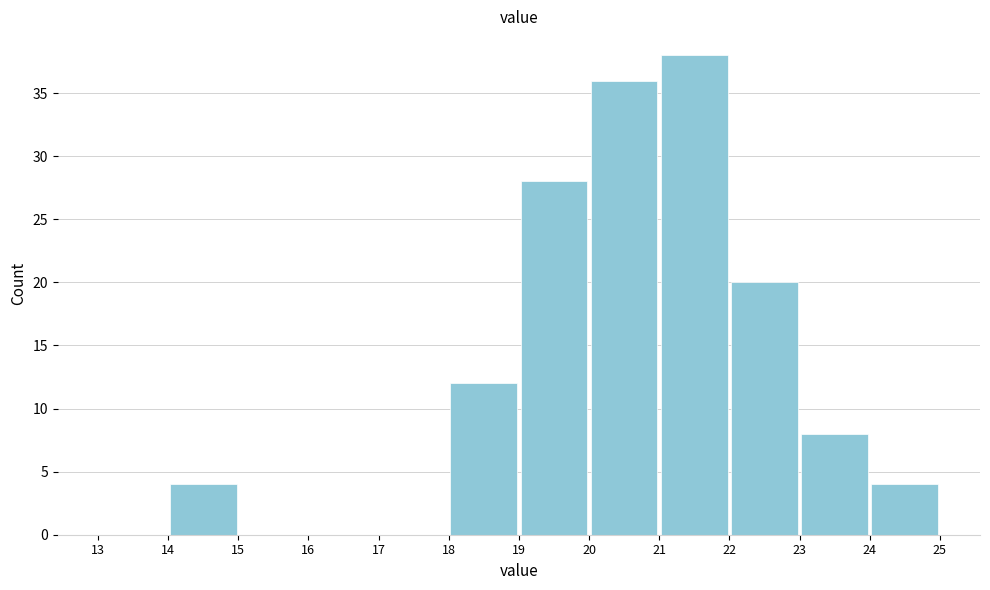

Reading left to right, transcribe this chart: for each bar, give the range it covers on the x-axis and its height. The values are not printed on the chart, so give them approximately, as read against the axis.

13 to 14: 0
14 to 15: 4
15 to 16: 0
16 to 17: 0
17 to 18: 0
18 to 19: 12
19 to 20: 28
20 to 21: 36
21 to 22: 38
22 to 23: 20
23 to 24: 8
24 to 25: 4